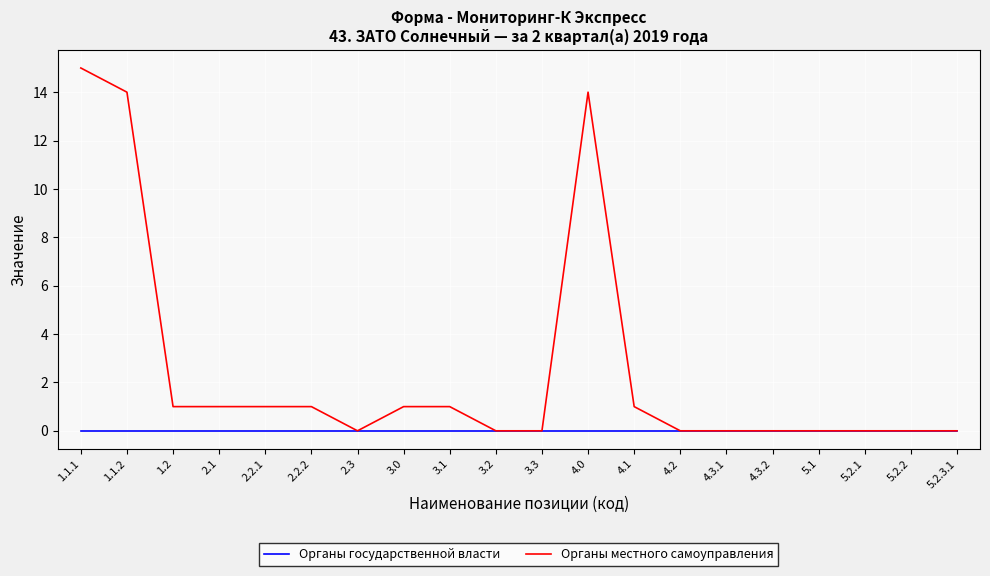

Which category has the highest value in the Органы местного самоуправления series?

1.1.1